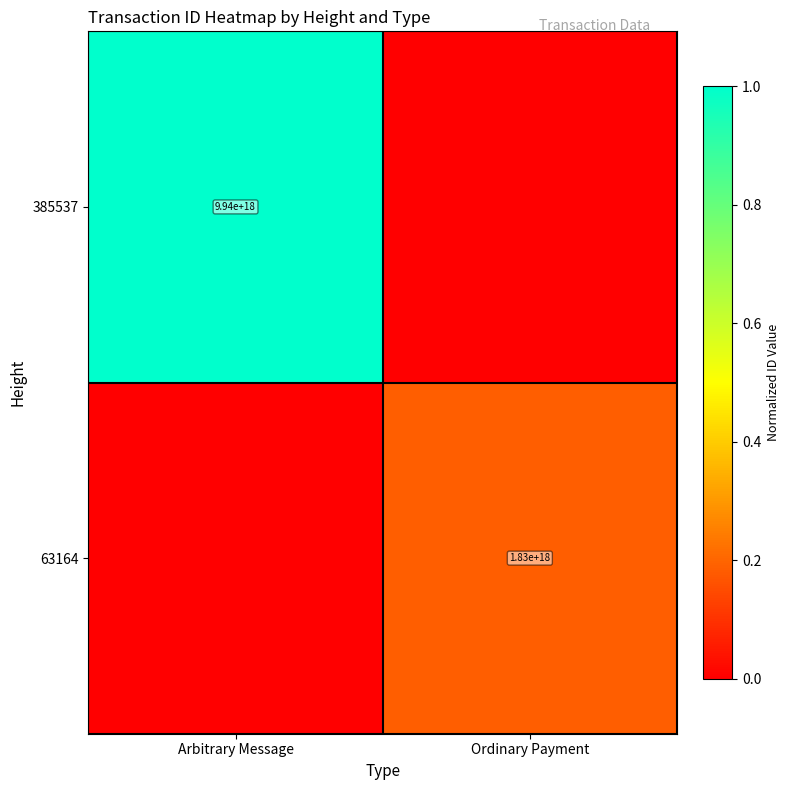

True or false: 63164 has a value of 1830000000000000000 at Ordinary Payment.

True